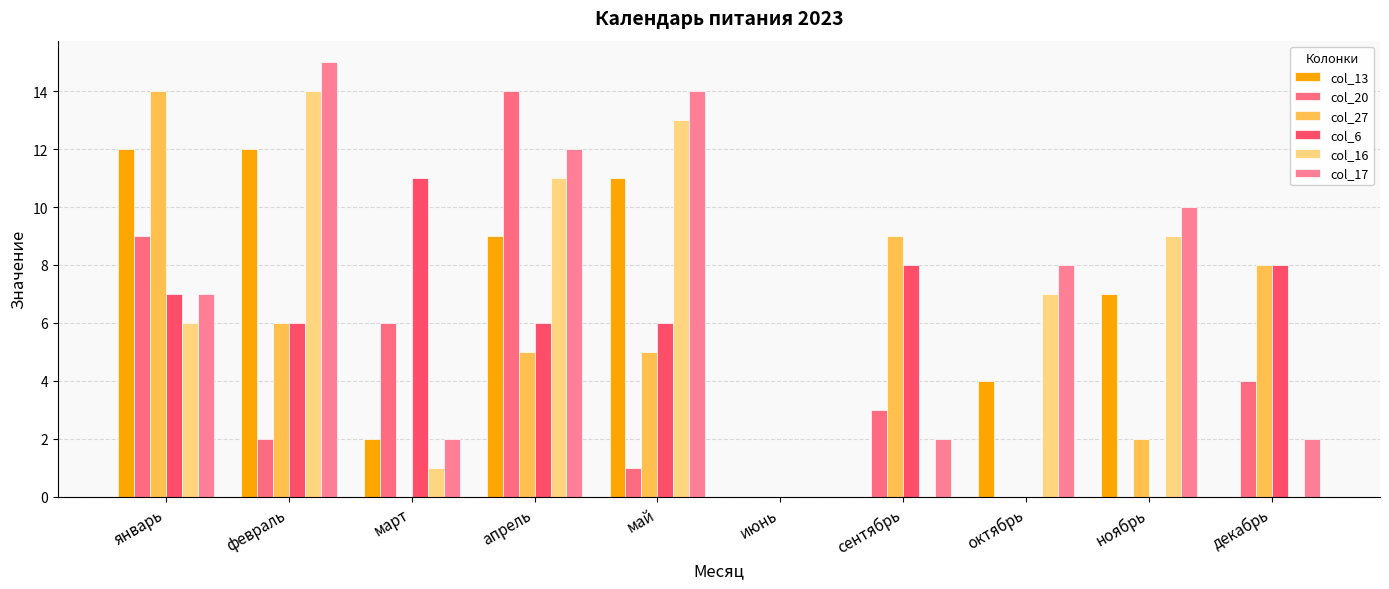

What are all the series names shown in the legend?

col_13, col_20, col_27, col_6, col_16, col_17